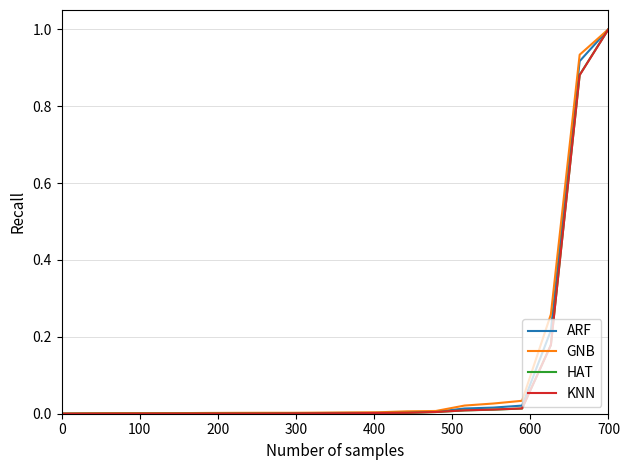

Which series has the widest spread of values?

HAT